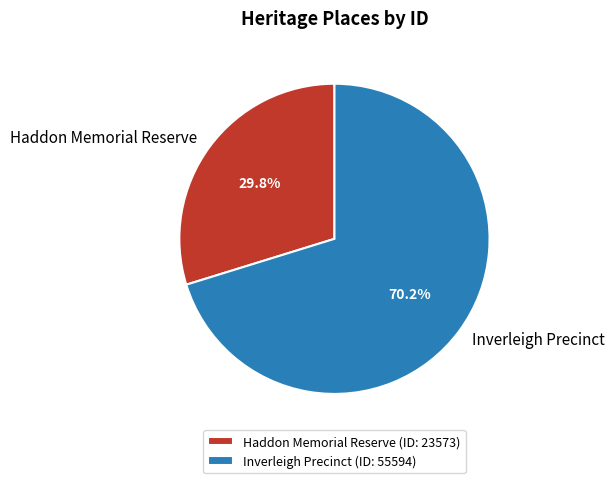

What percentage do Haddon Memorial Reserve and Inverleigh Precinct together represent?

100.0%